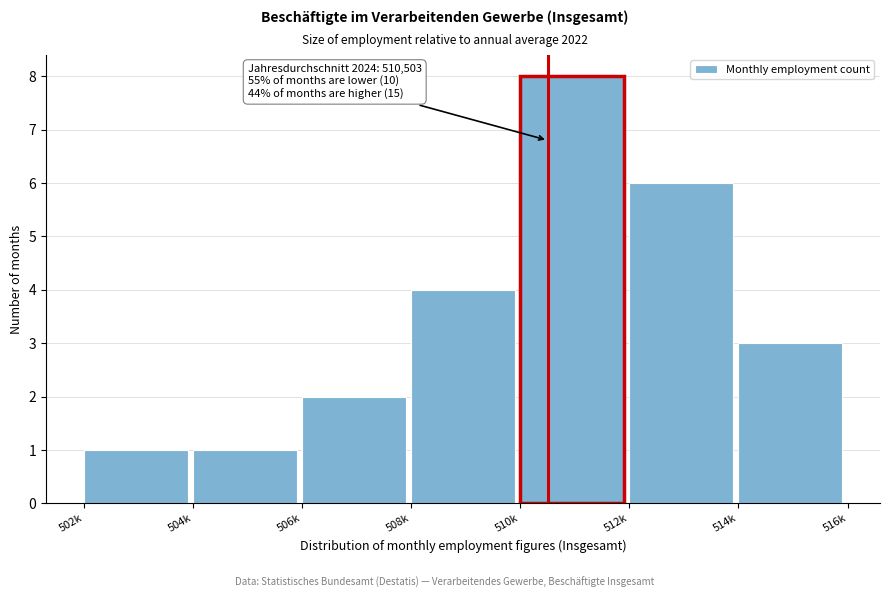

Reading right to left, extract all data points from this chart.

3	6	8	4	2	1	1